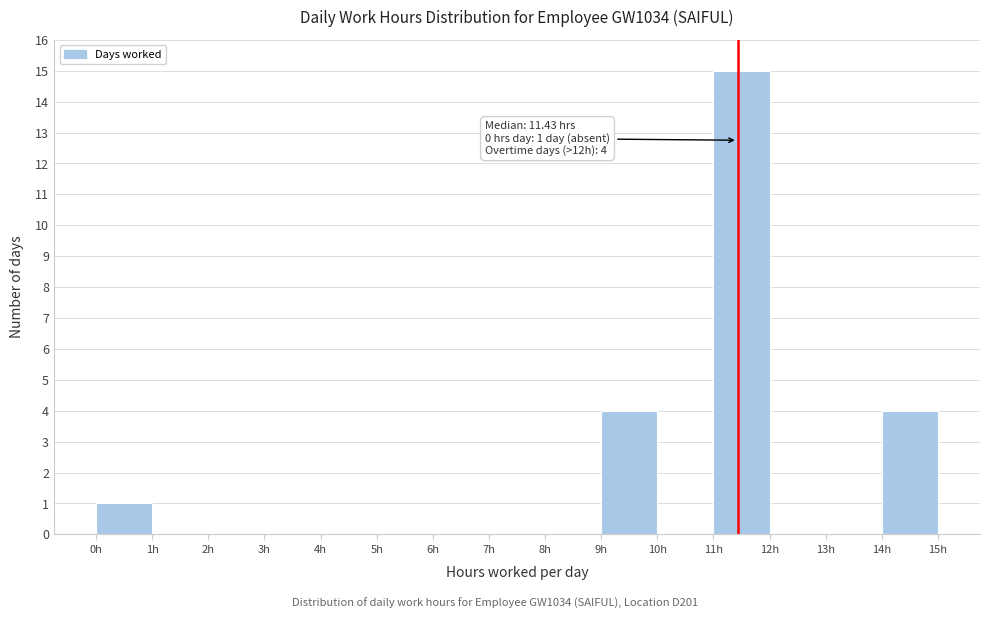

Which range on the x-axis has the tallest bar?

11 to 12